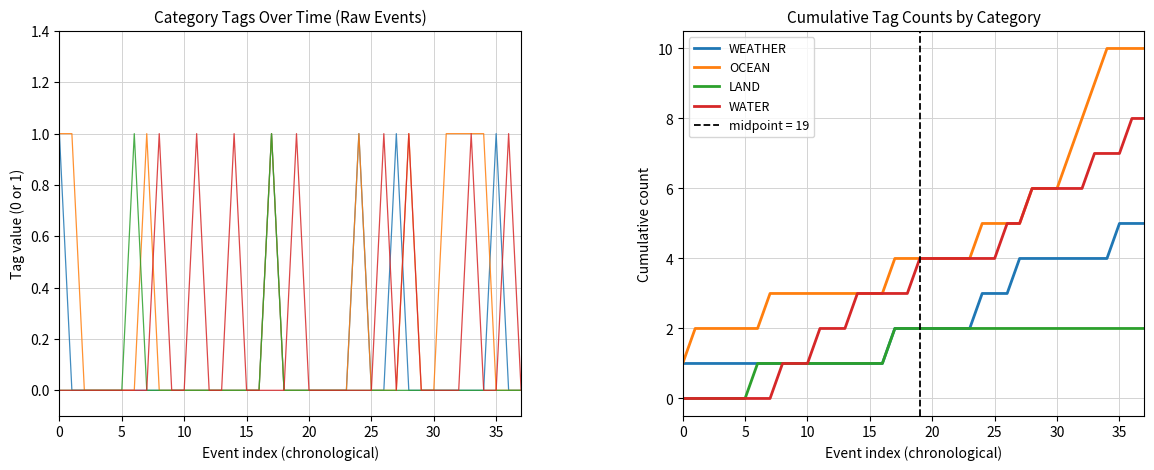

True or false: WEATHER has more than 2 points higher than both neighbors.

False